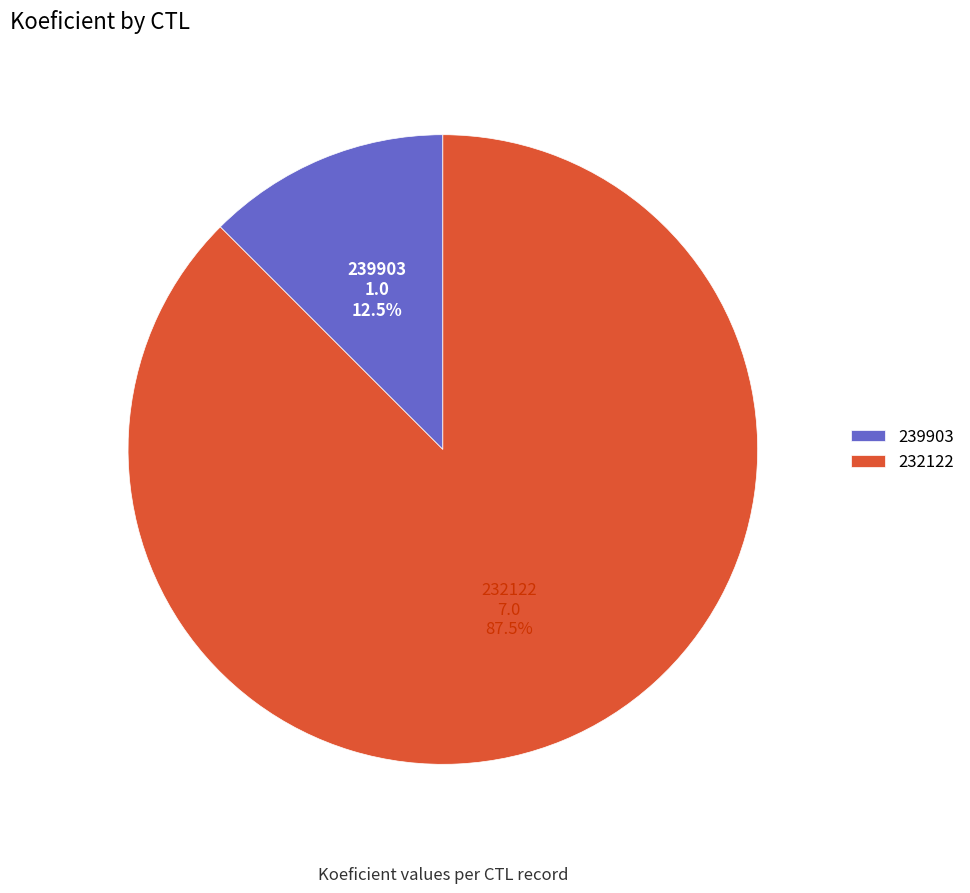

Which has a higher value, 232122 or 239903?

232122